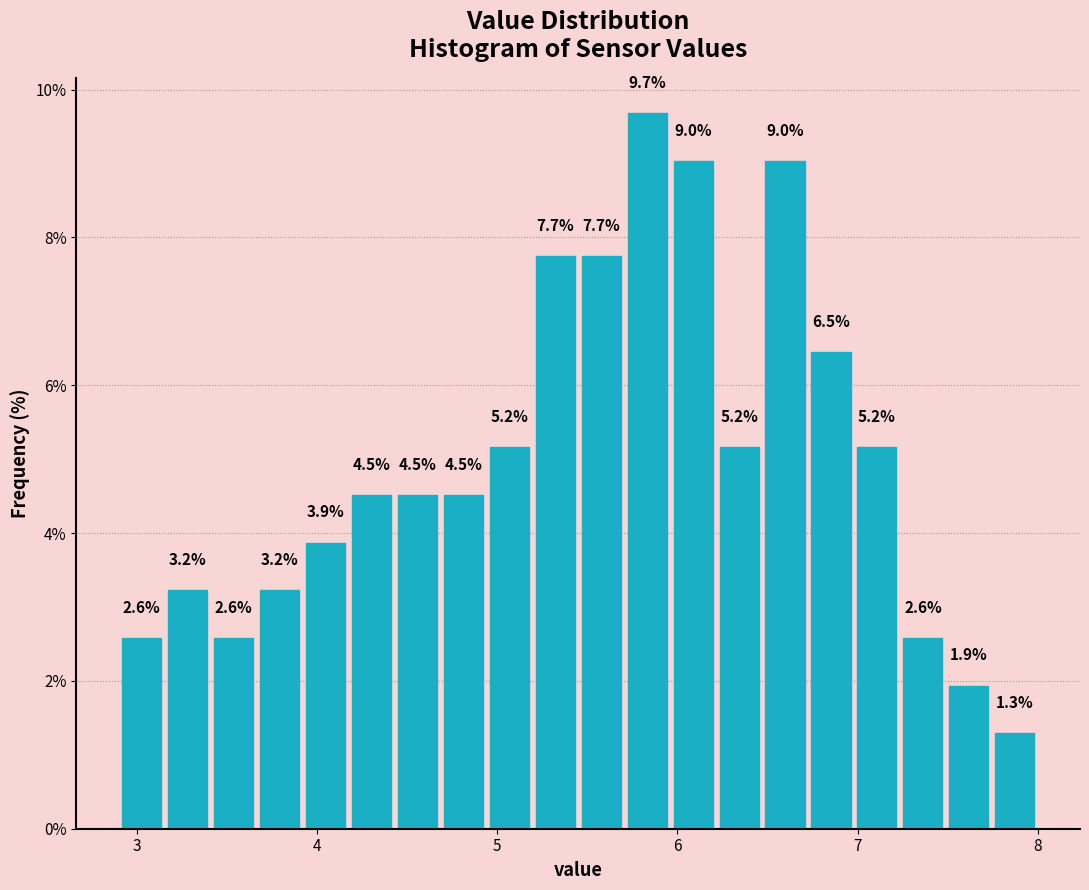

Read against the x-axis, roughly where is the centre of the tallest bar?

5.8